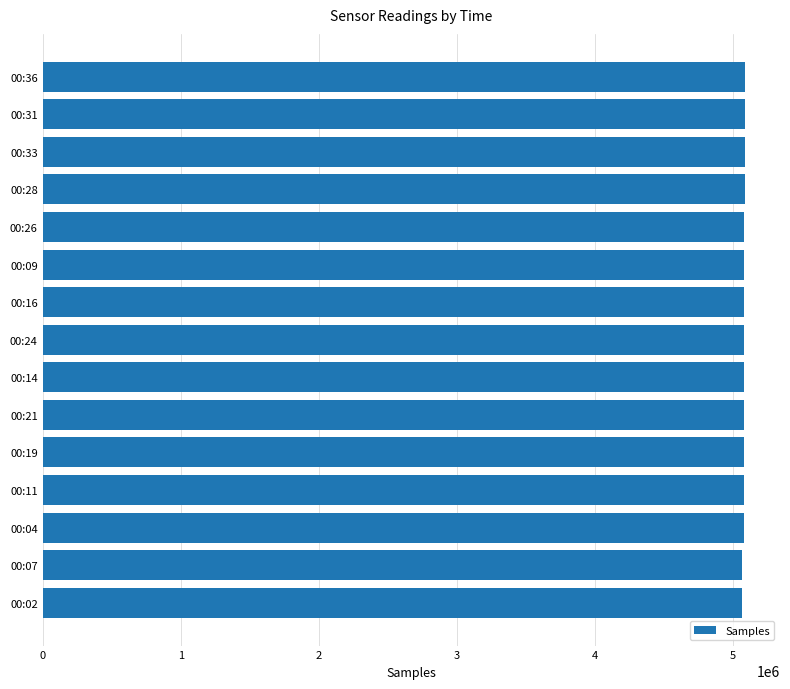

Does the chart contain stacked bars?

No